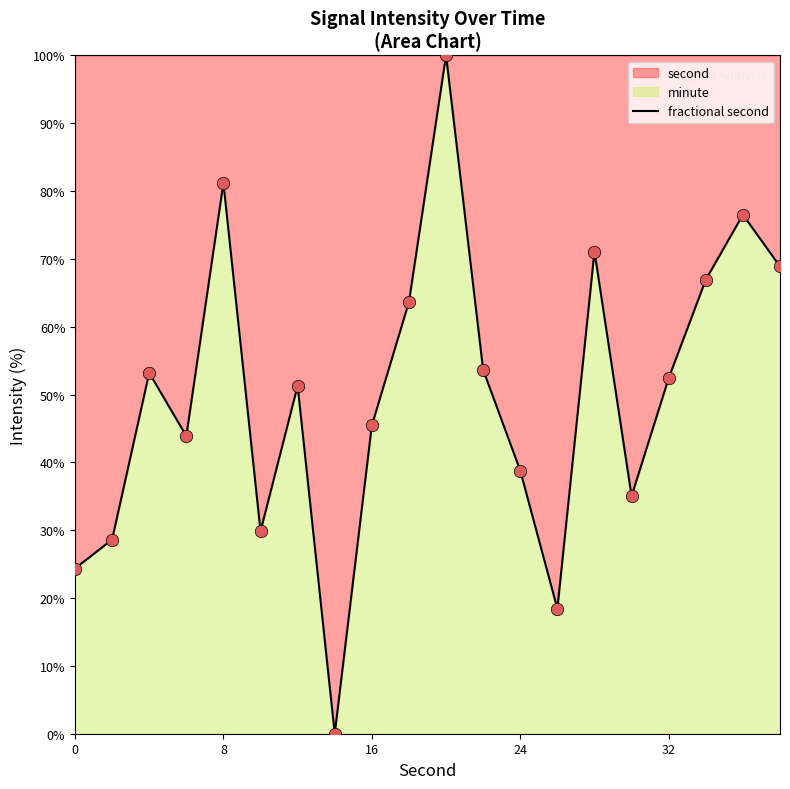

The value at 0 is 24.4. True or false?

True